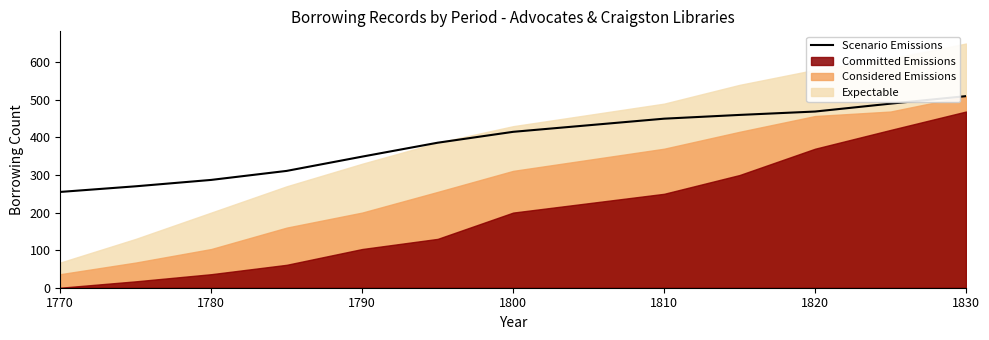

What is the highest value of the Scenario Emissions series?

510